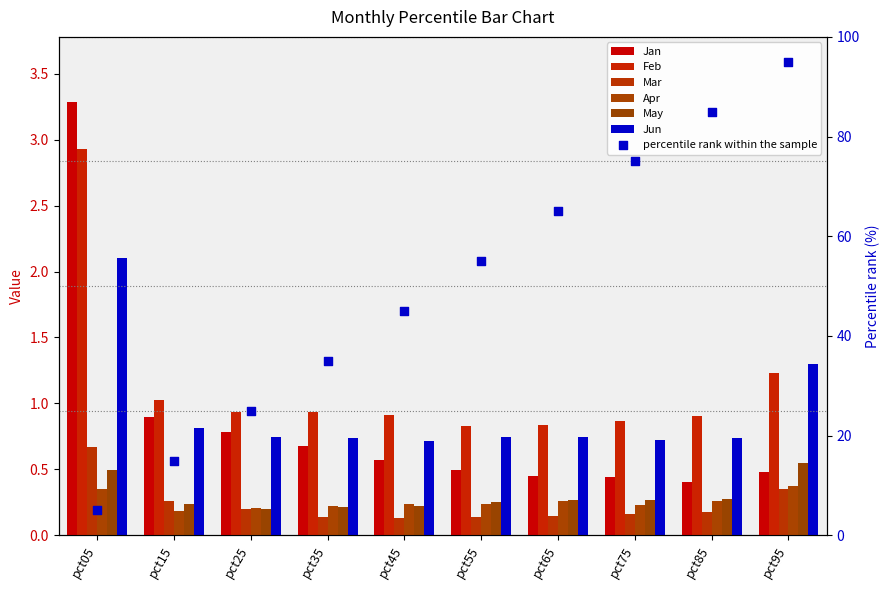

Which series reaches the maximum Y coordinate?

Jan